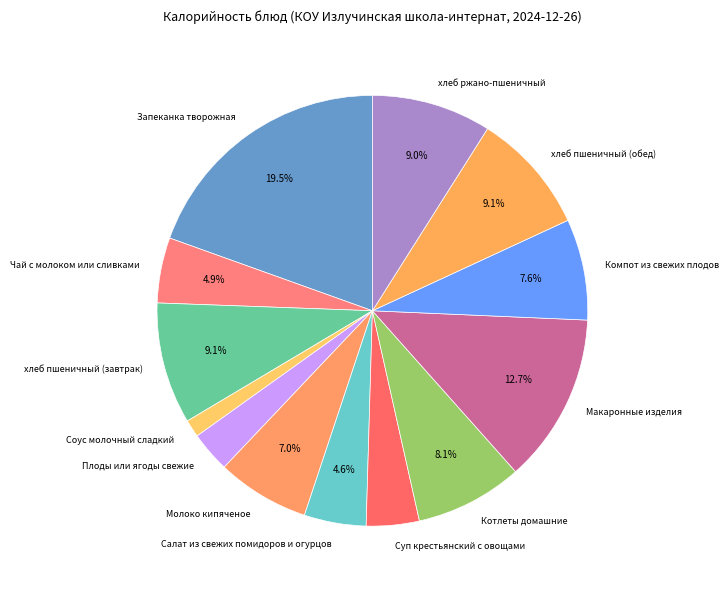

How much of the chart is everything except Молоко кипяченое?

93.0%